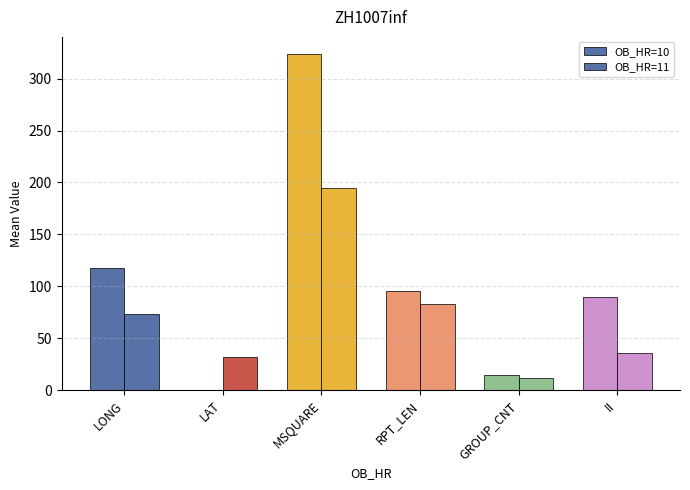

How many data points in OB_HR=11 are above 73?

3